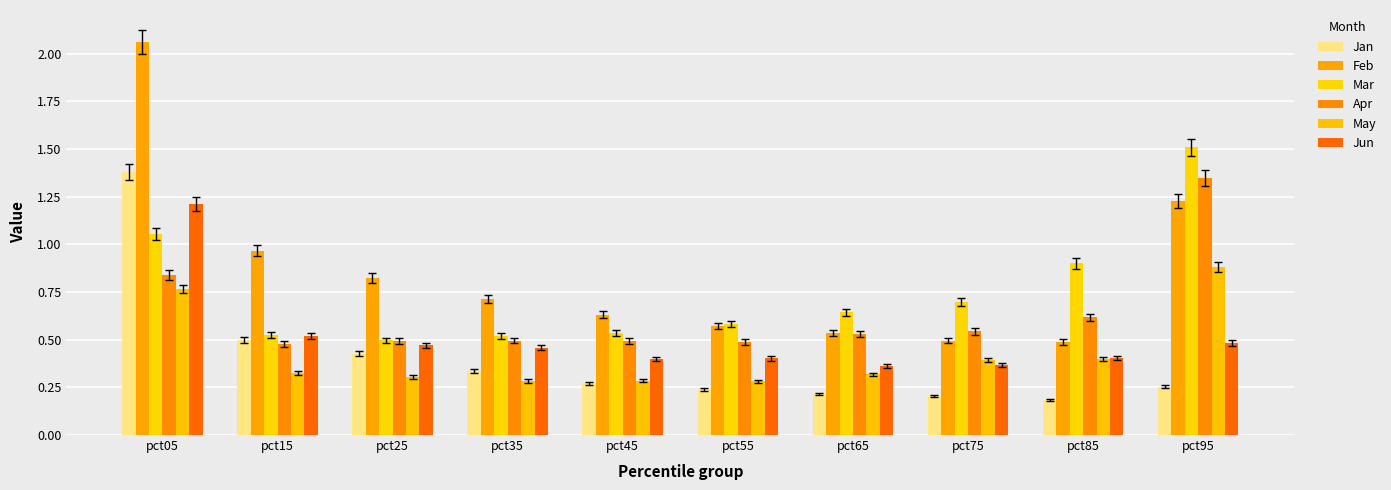

Which series has the largest total across all categories?

Feb